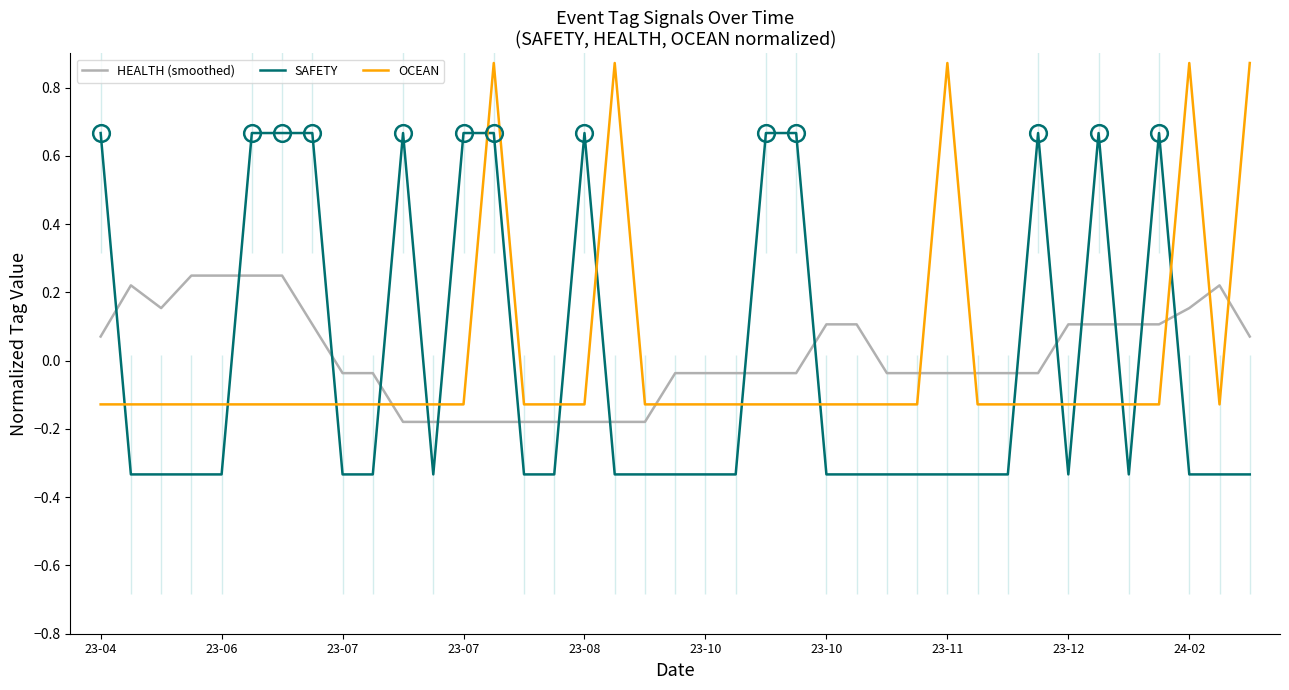

Reading left to right, list all the values displayed in this chart.

HEALTH (smoothed): 0.1	0.2	0.2	0.2	0.2	0.2	0.2	0.1	-0.0	-0.0	-0.2	-0.2	-0.2	-0.2	-0.2	-0.2	-0.2	-0.2	-0.2	-0.0	-0.0	-0.0	-0.0	-0.0	0.1	0.1	-0.0	-0.0	-0.0	-0.0	-0.0	-0.0	0.1	0.1	0.1	0.1	0.2	0.2	0.1
SAFETY: 0.7	-0.3	-0.3	-0.3	-0.3	0.7	0.7	0.7	-0.3	-0.3	0.7	-0.3	0.7	0.7	-0.3	-0.3	0.7	-0.3	-0.3	-0.3	-0.3	-0.3	0.7	0.7	-0.3	-0.3	-0.3	-0.3	-0.3	-0.3	-0.3	0.7	-0.3	0.7	-0.3	0.7	-0.3	-0.3	-0.3
OCEAN: -0.1	-0.1	-0.1	-0.1	-0.1	-0.1	-0.1	-0.1	-0.1	-0.1	-0.1	-0.1	-0.1	0.9	-0.1	-0.1	-0.1	0.9	-0.1	-0.1	-0.1	-0.1	-0.1	-0.1	-0.1	-0.1	-0.1	-0.1	0.9	-0.1	-0.1	-0.1	-0.1	-0.1	-0.1	-0.1	0.9	-0.1	0.9